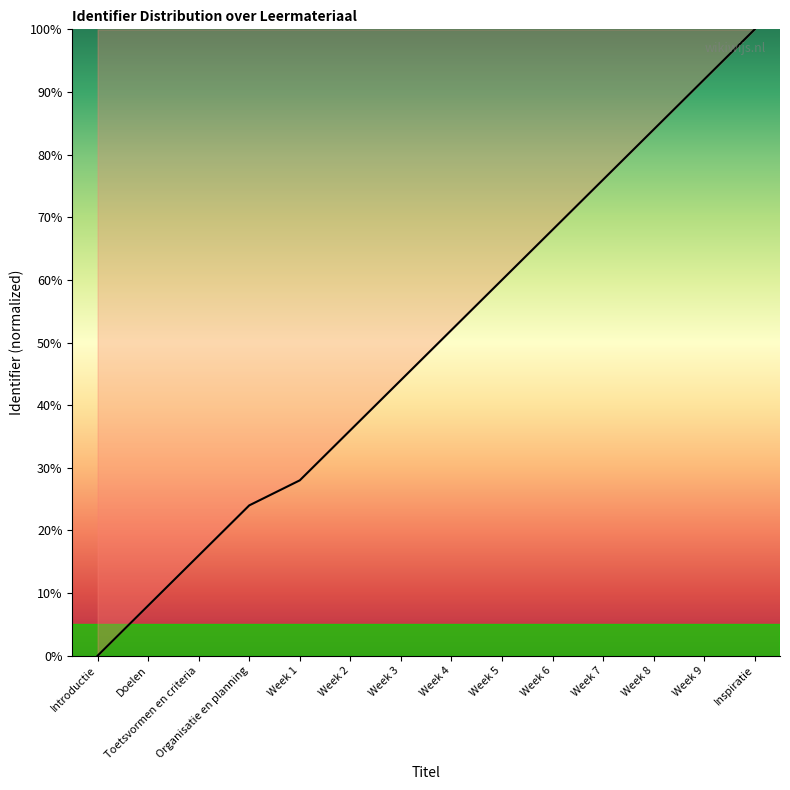

How many values are above zero?

13